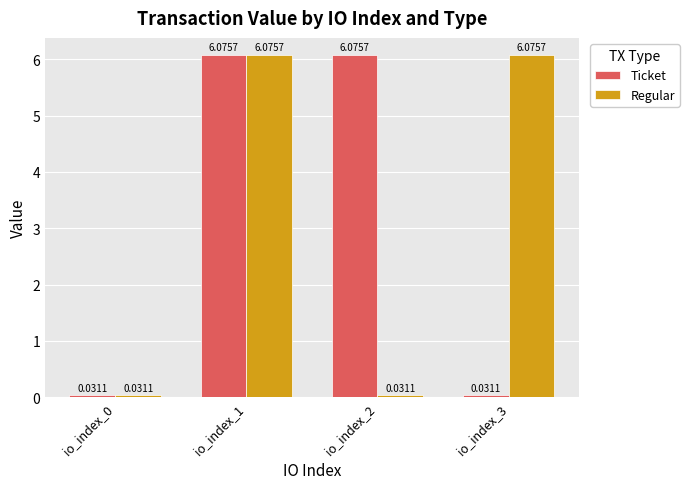

How many bars are there in total?

8